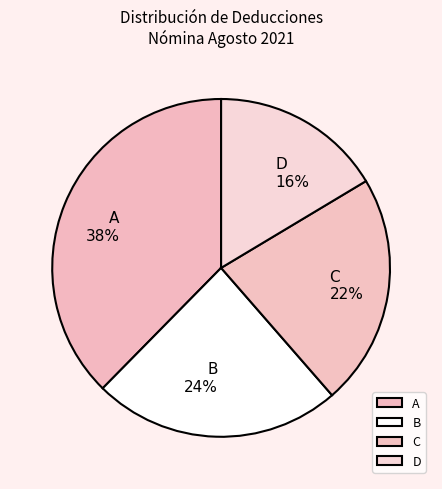

True or false: A accounts for 30% of the total.

False